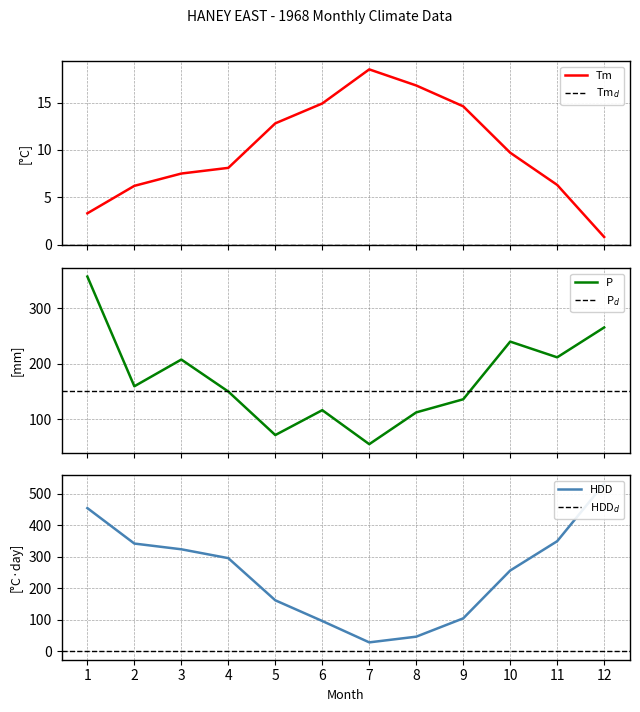

How many interior local peaks does the P series have?

3